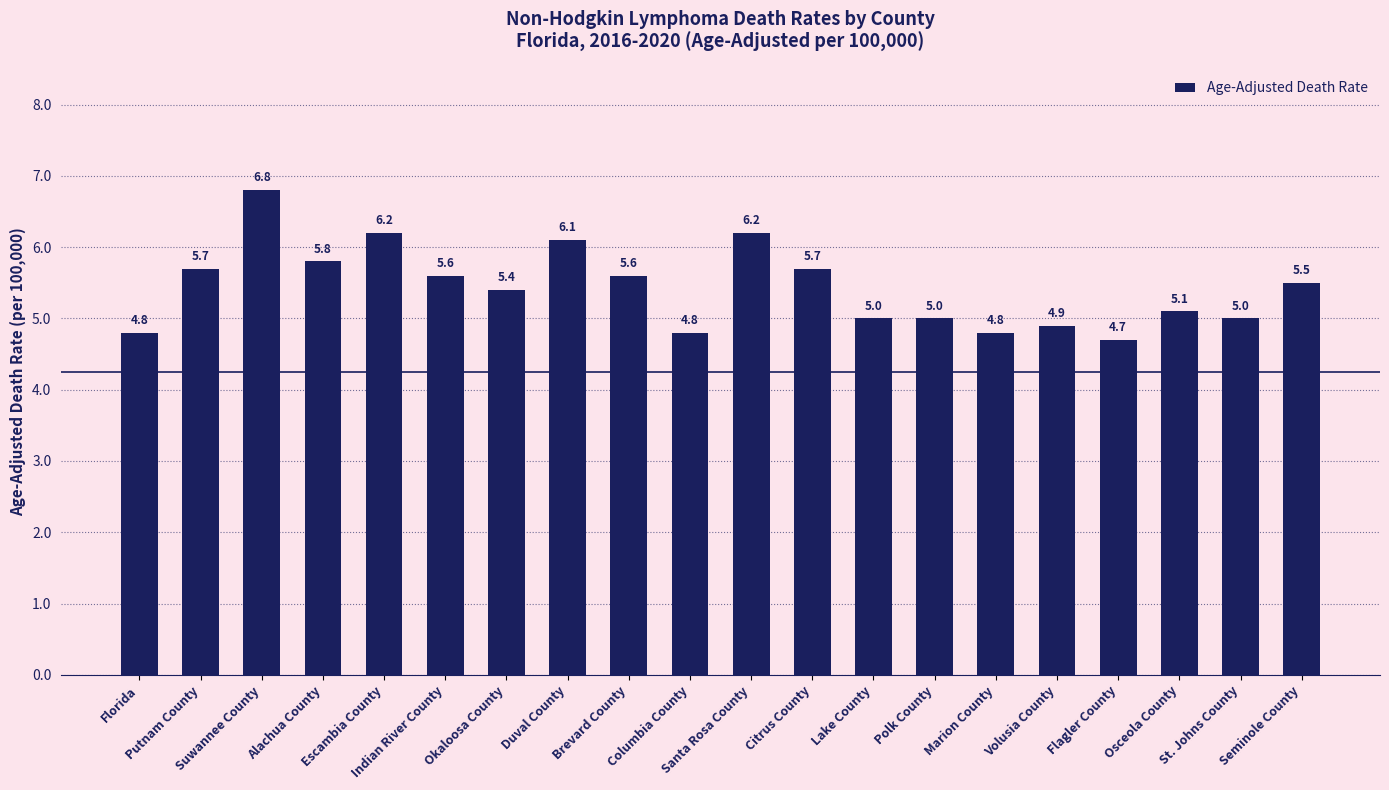

Which has a higher value, Escambia County or Lake County?

Escambia County